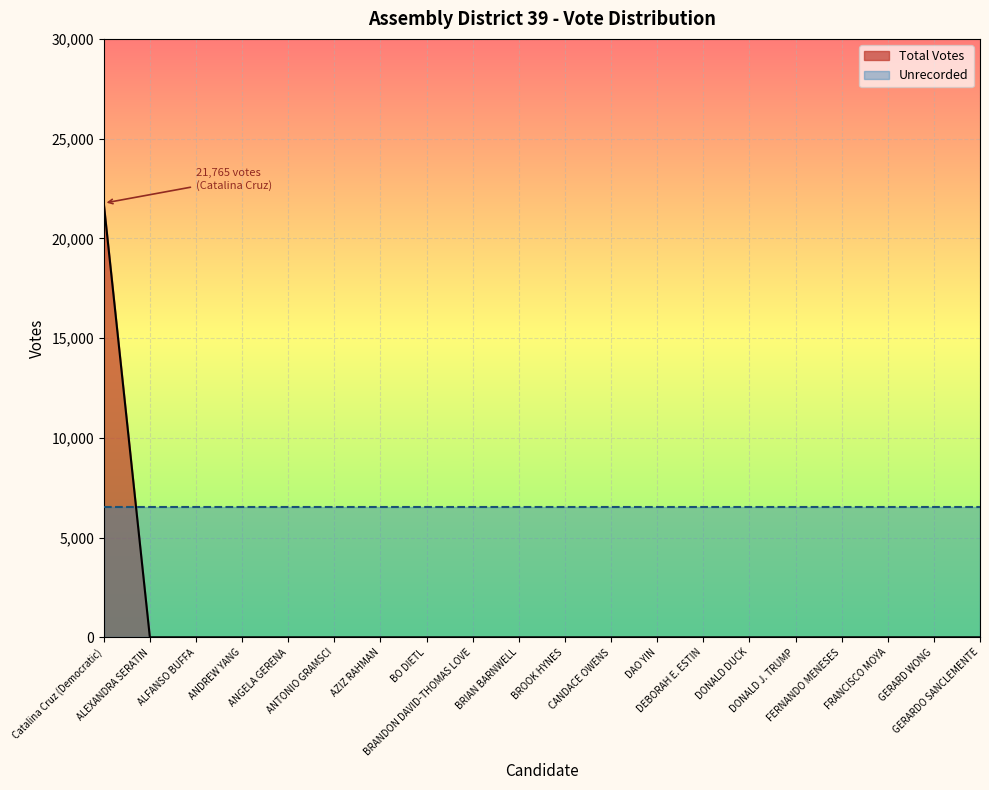

Where is the data nearest to the value 10883?

DAO YIN